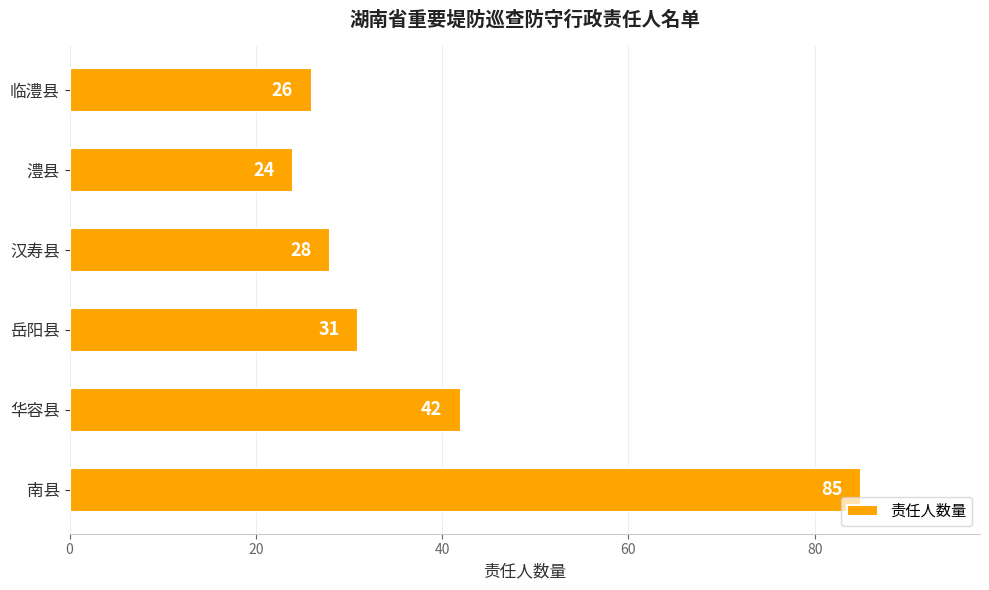

The chart shows a value of 11 at 临澧县. True or false?

False